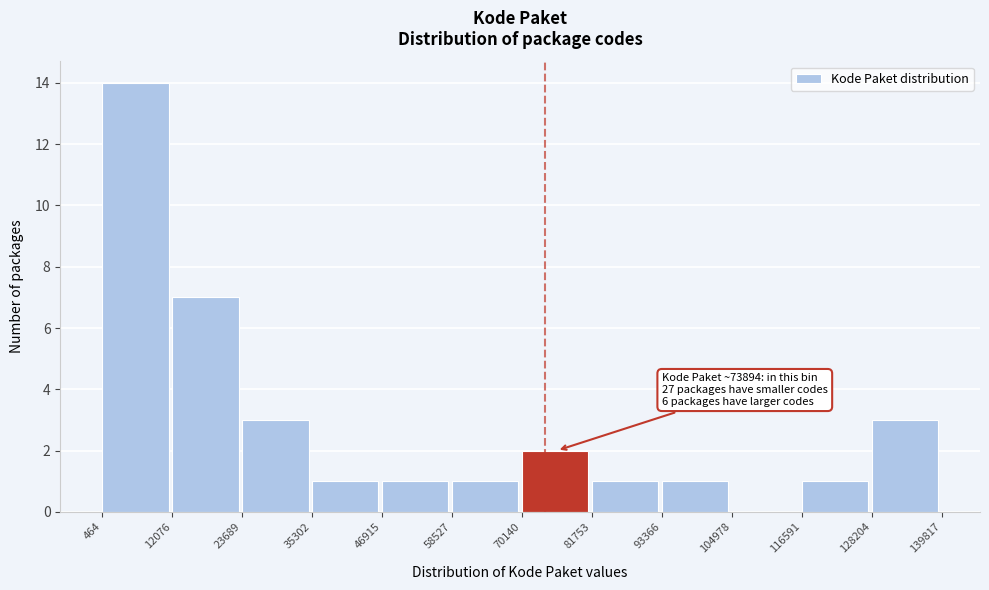

Over which range of the x-axis is the bar tallest?

464 to 12076